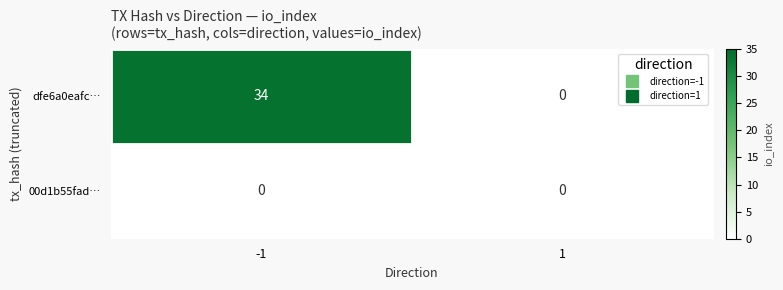

What is the difference between the maximum and minimum values in the dfe6a0eafc… series?

34